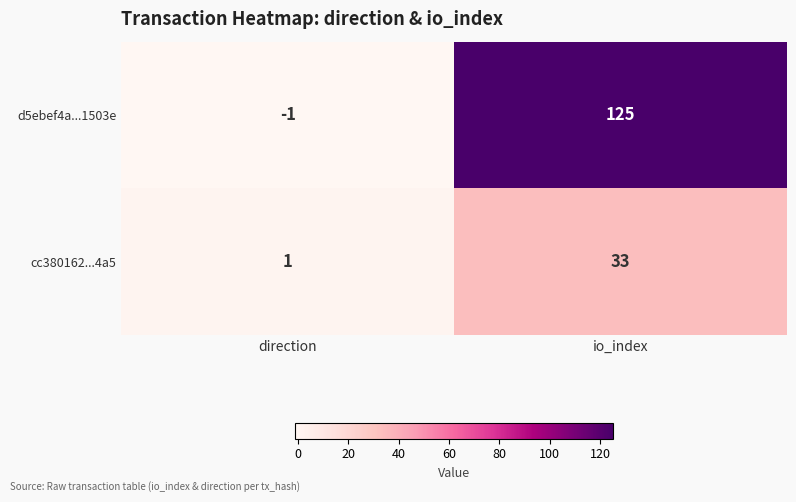

Reading left to right, extract all data points from this chart.

d5ebef4a...1503e: direction=-1	io_index=125
cc380162...4a5: direction=1	io_index=33